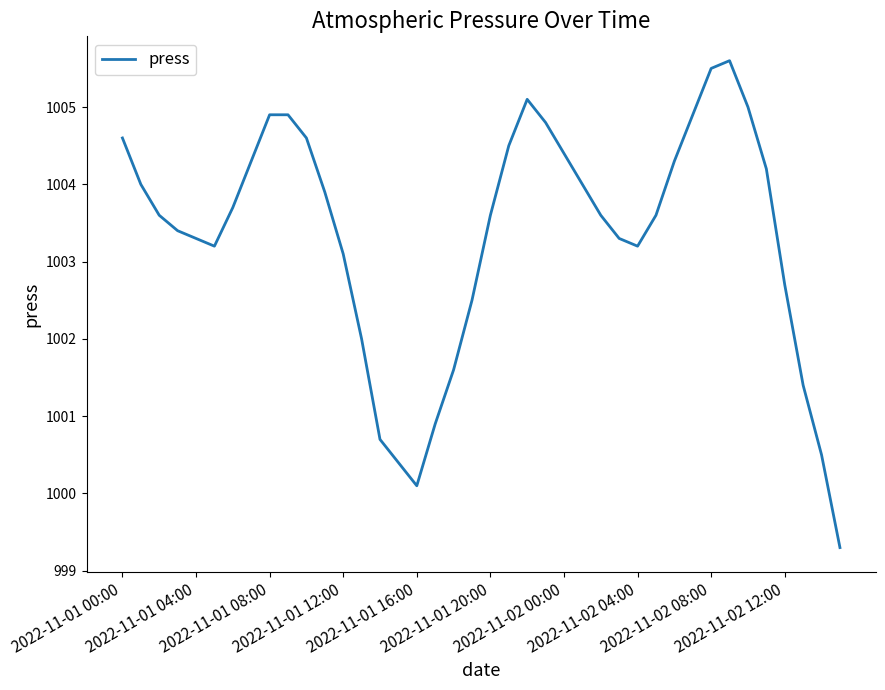

What is the difference between the maximum and minimum values?

6.3